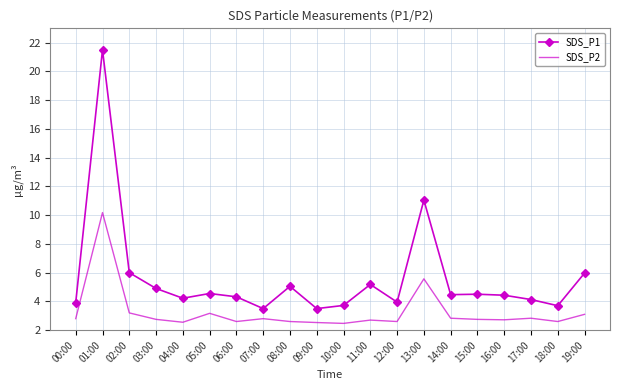

What is the difference between the SDS_P1 values at 13:00 and 06:00?

6.7